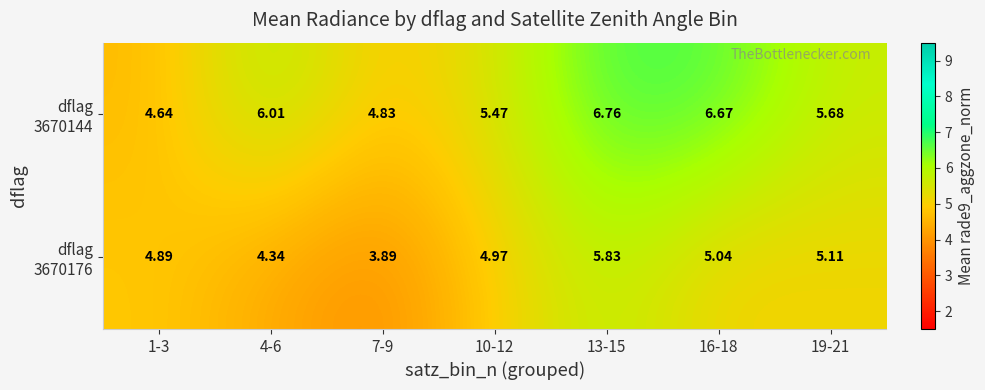

Between 13-15 and 16-18, which is larger?

13-15